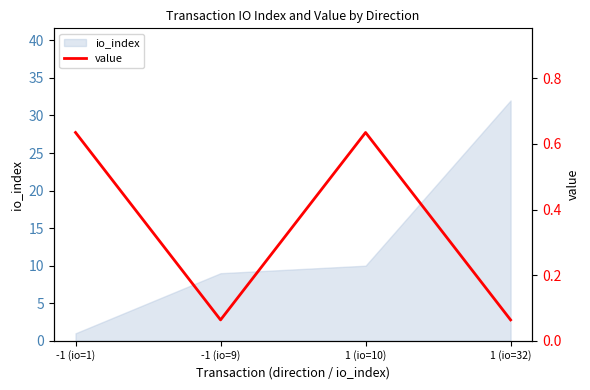

Reading left to right, list all the values displayed in this chart.

-1 (io=1)=0.6	-1 (io=9)=0.1	1 (io=10)=0.6	1 (io=32)=0.1